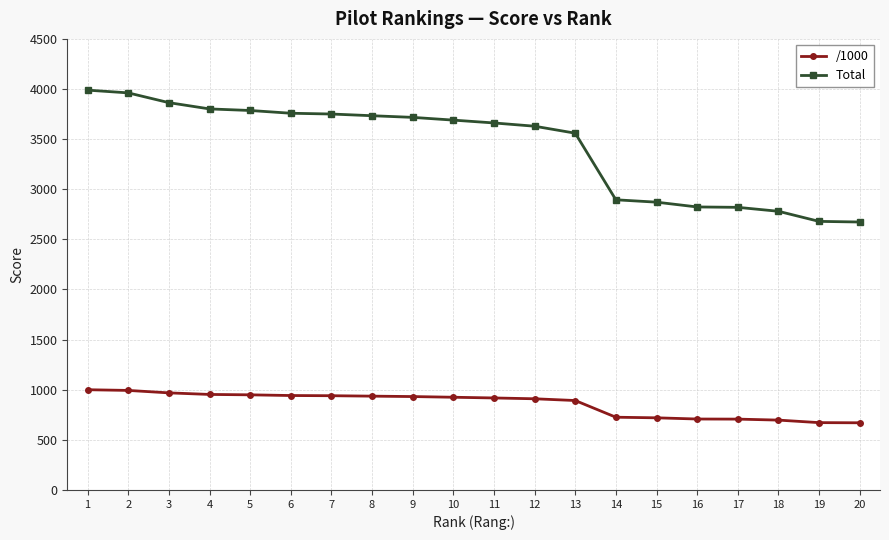

What is the difference between the second highest and second lowest values in the Total series?

1281.9